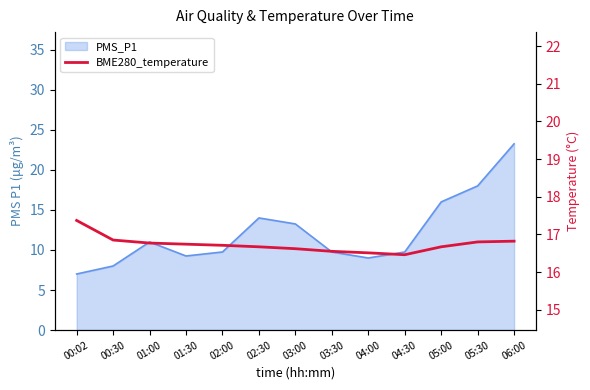

What position from the right is 05:30?

2